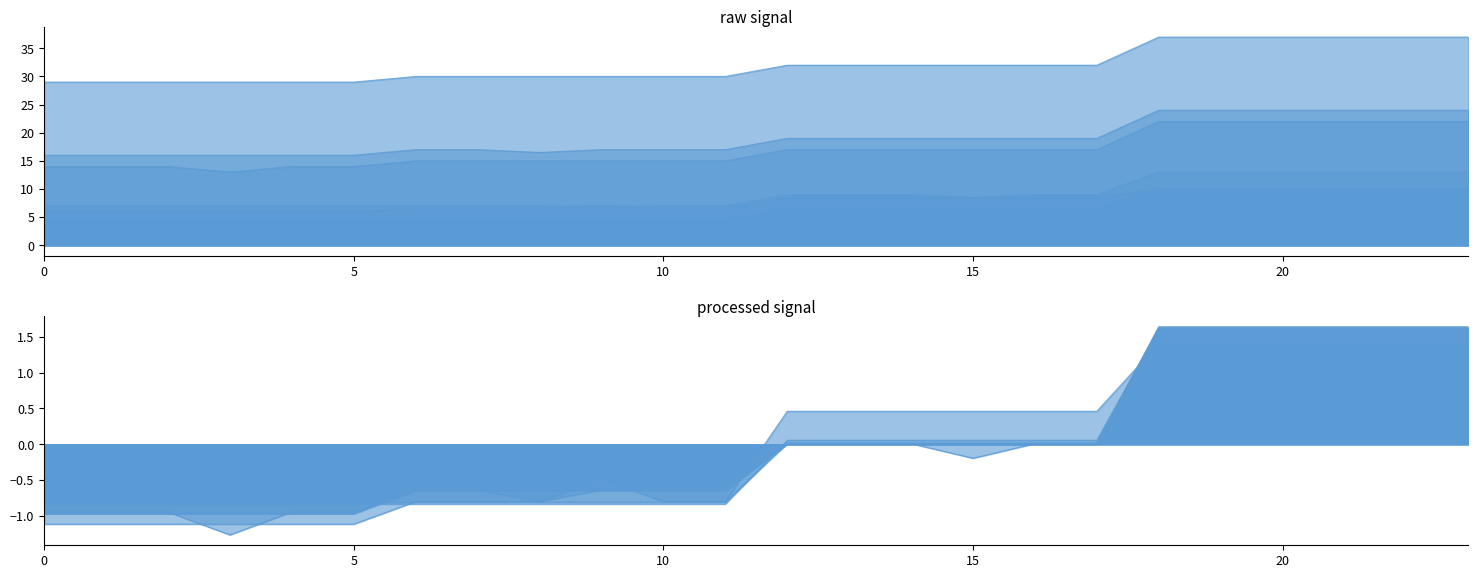

At how many categories does at least one series exceed 0?

24